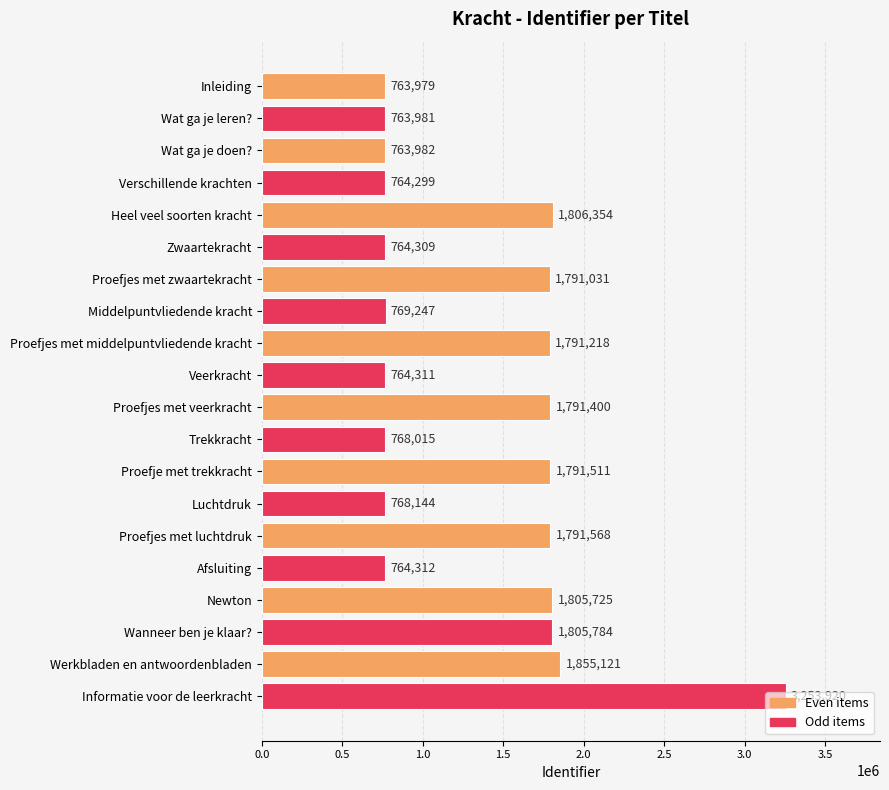

Are the bars grouped side by side (vs. stacked)?

No